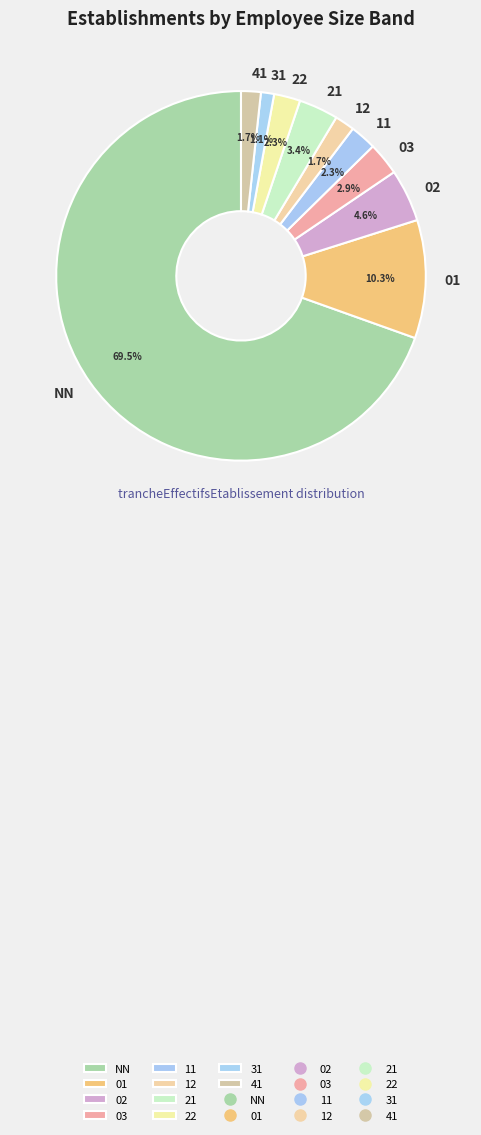

Combined, do 02 and 12 account for over 50%?

No